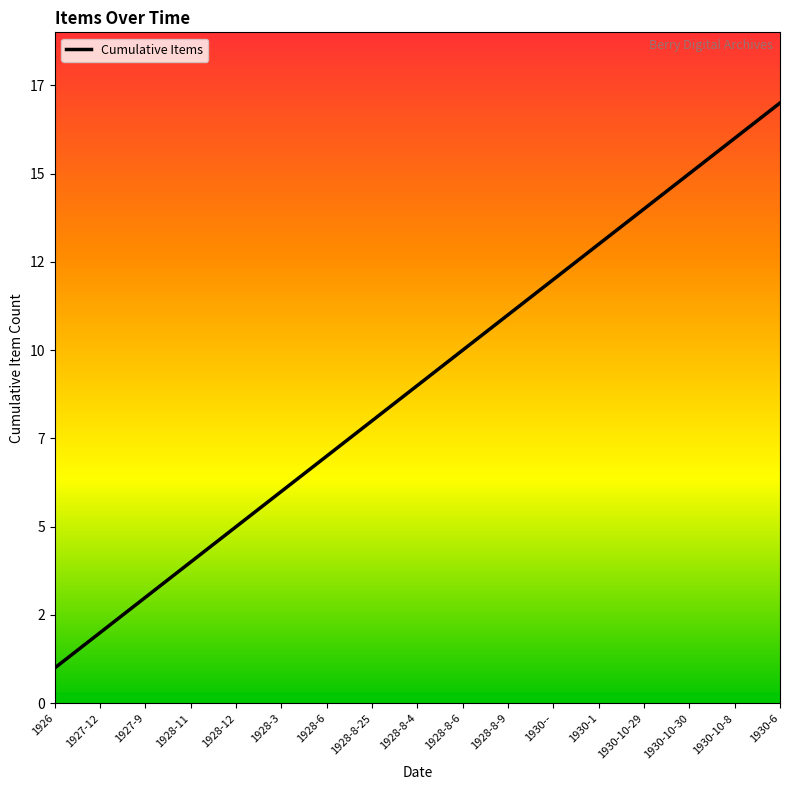

Does the chart have visible grid lines?

No